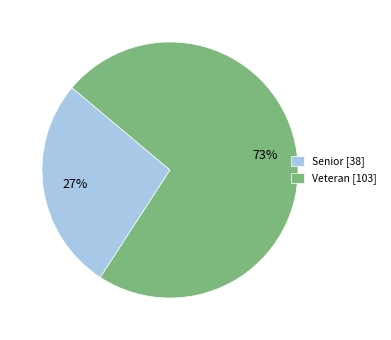

To the nearest percent, what is the difference between the largest and smallest slice percentages?

46%